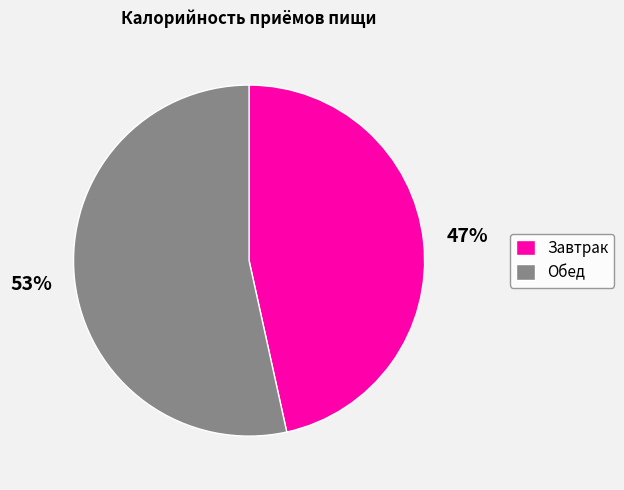

Rank the categories by value from highest to lowest.

Обед, Завтрак